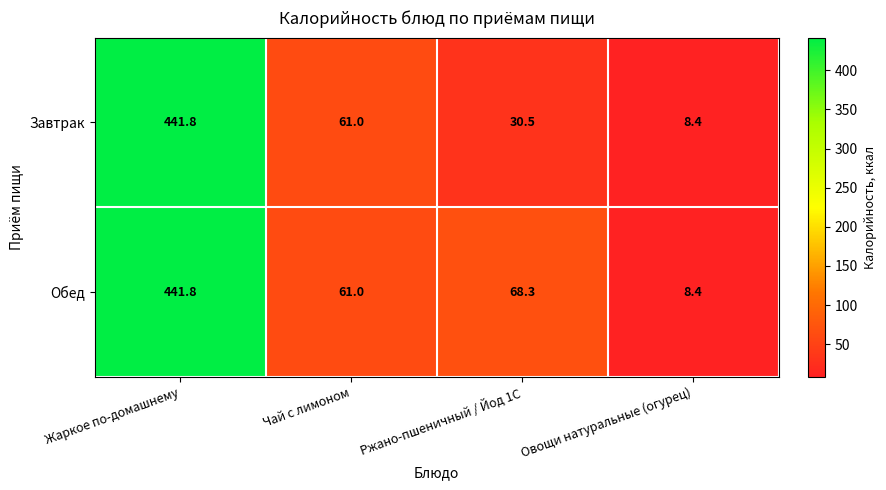

Is it true that Обед equals 68.3 at Ржано-пшеничный / Йод 1С?

True